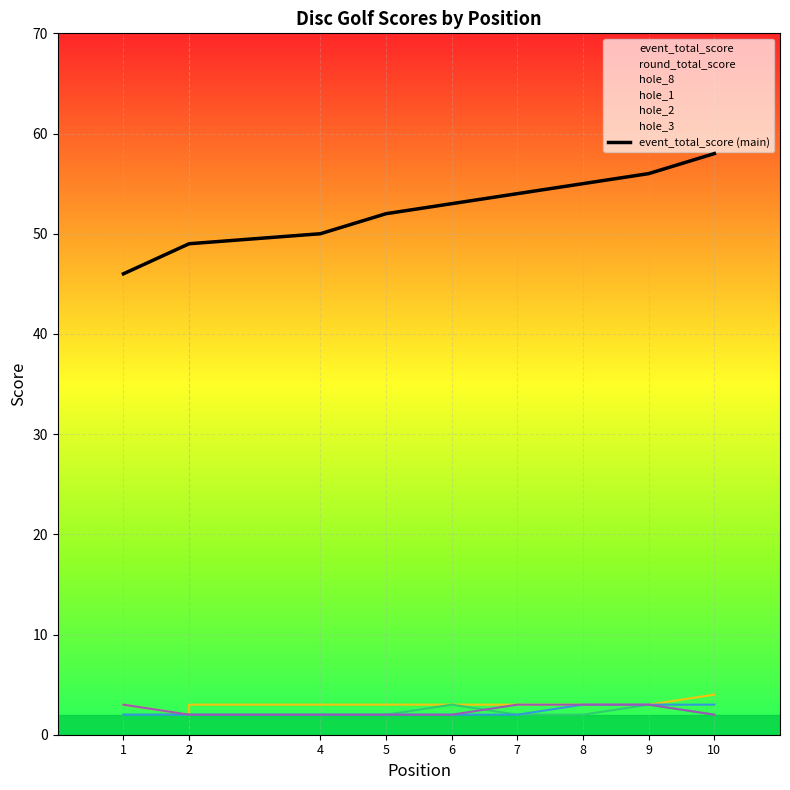

Approximately how many times larger is the value at 6 compared to 7?

1.0